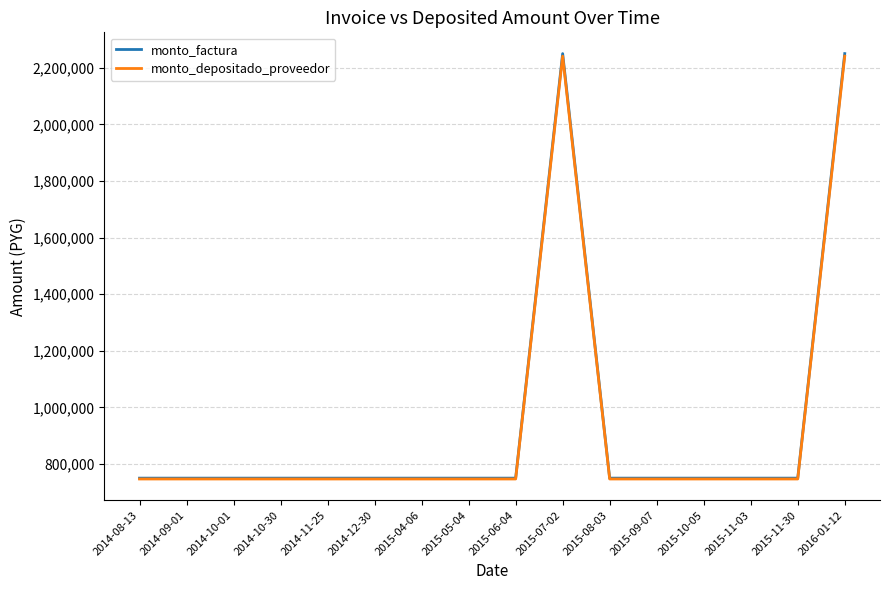

Which series has the largest range (max minus min)?

monto_factura